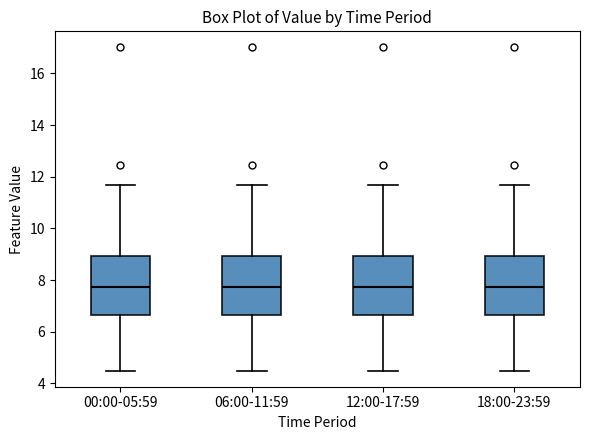

Where is the upper edge of the box for 12:00-17:59 on the y-axis? The values are not printed on the chart, so give them approximately, as read against the axis.

9.0